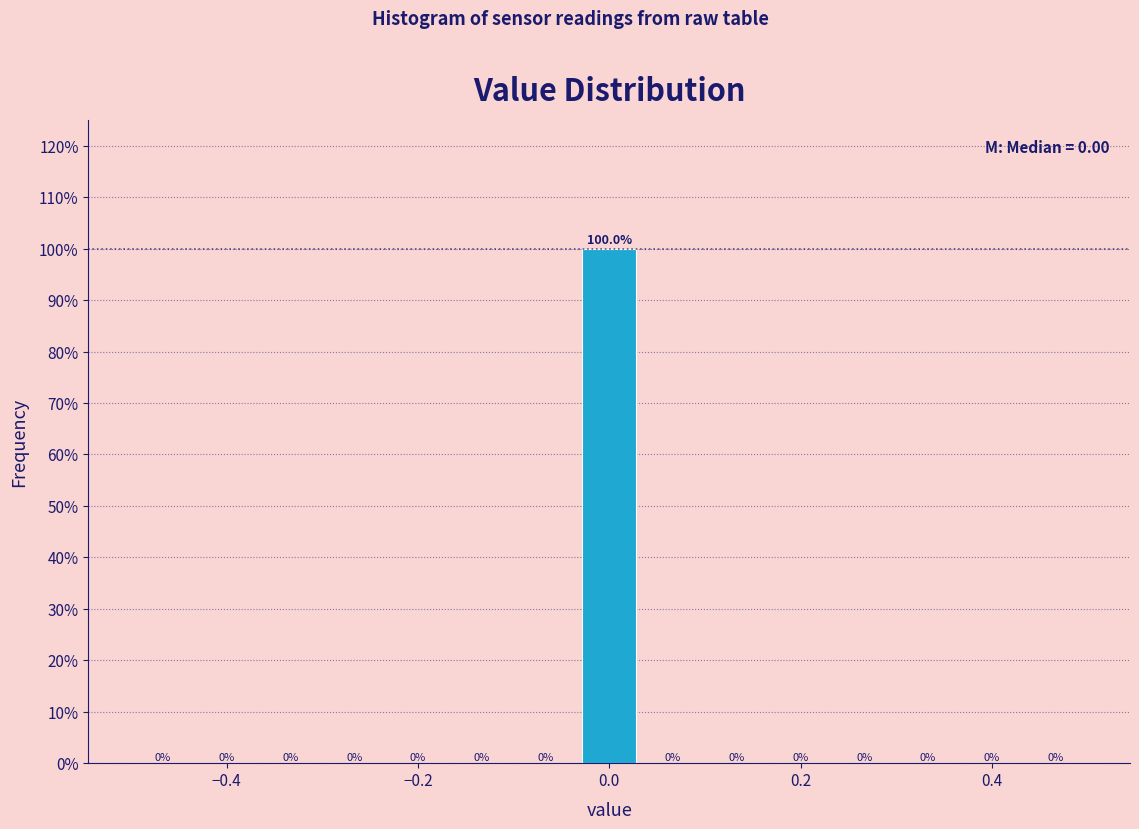

Read against the x-axis, roughly where is the centre of the tallest bar?

0.00